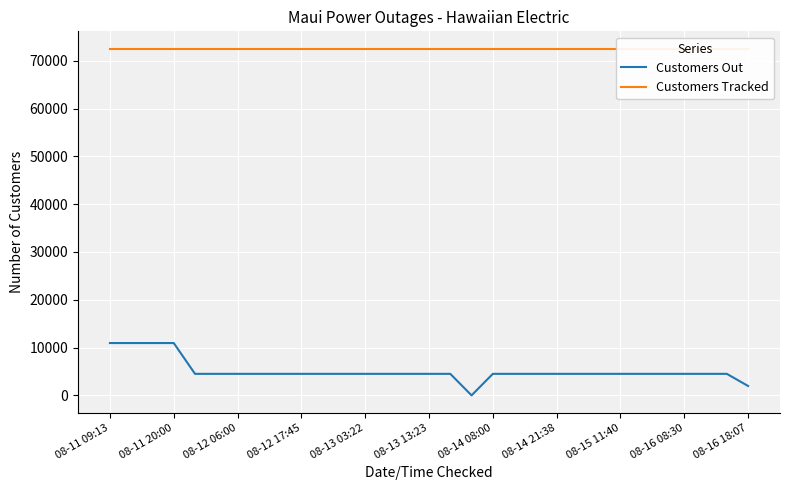

What is the difference between the maximum and minimum values in the Customers Out series?

10942